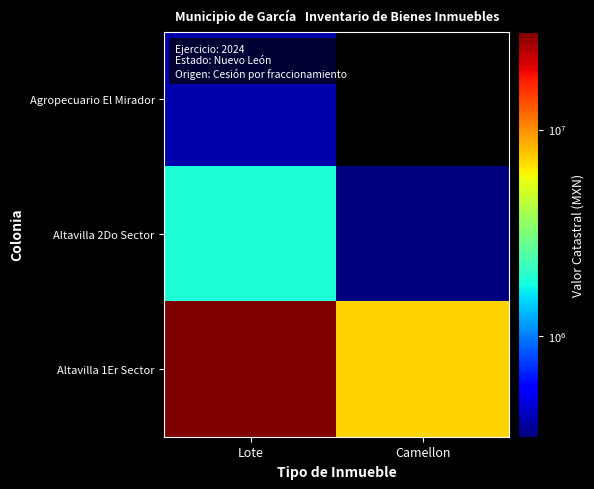

Which category has the highest value across all series?

Lote